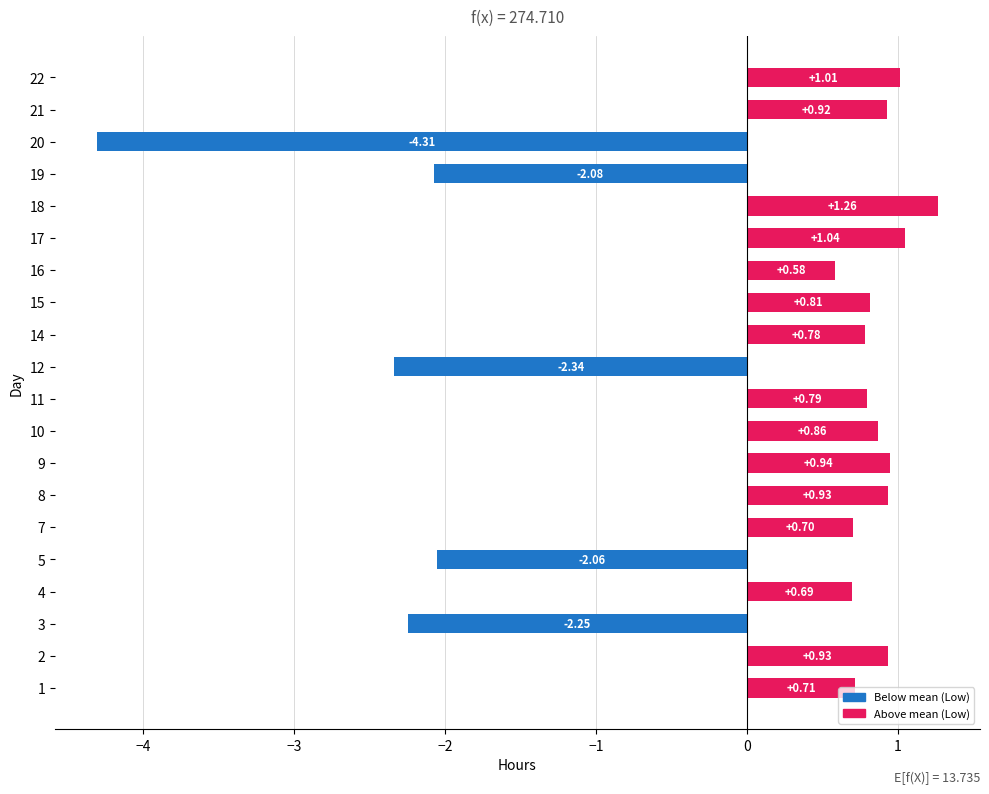

What is the change in value from 2 to 19?

-3.0